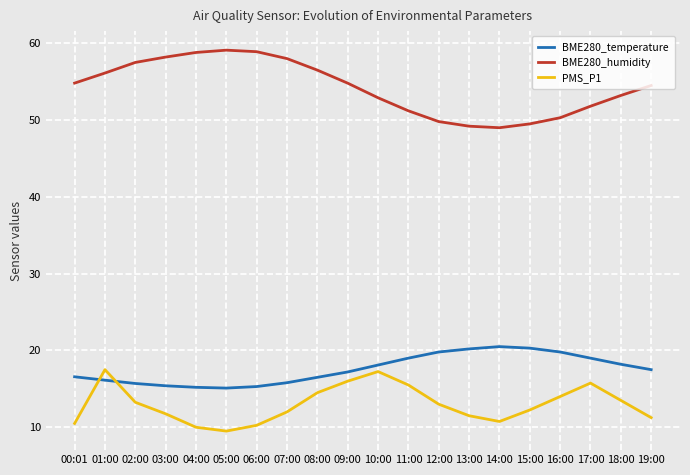

At 14:00, list the series in order from smallest to largest.

PMS_P1, BME280_temperature, BME280_humidity